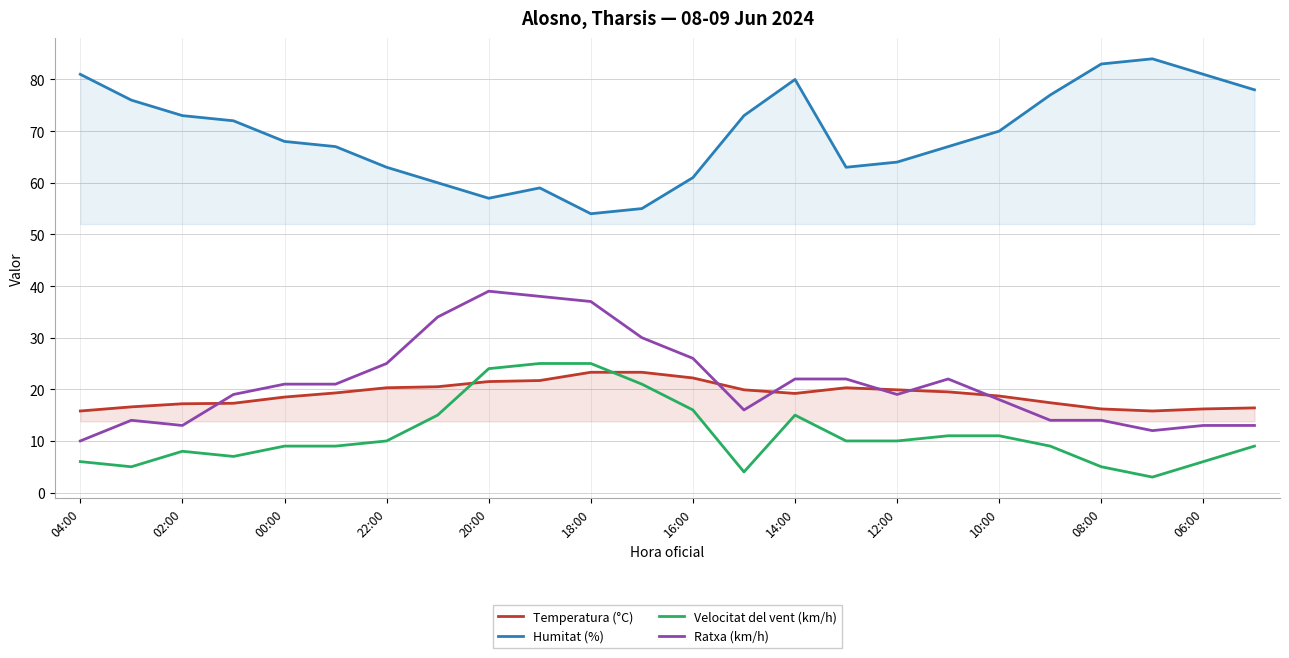

True or false: Temperatura (°C) and Ratxa (km/h) cross at least once.

True